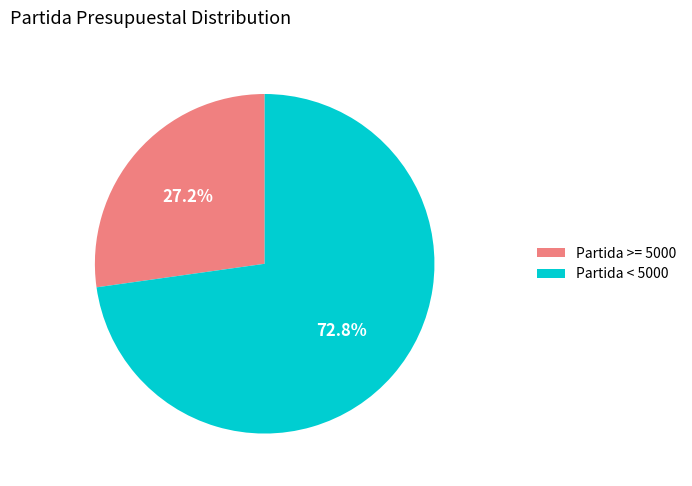

Which category has the biggest portion of the pie?

Partida < 5000